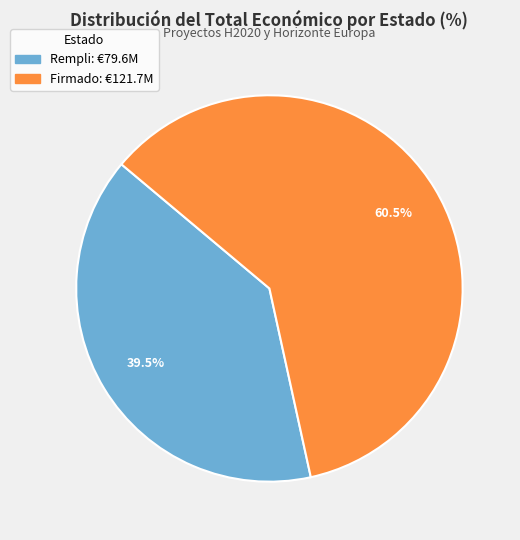

Does any single category account for the majority?

Yes